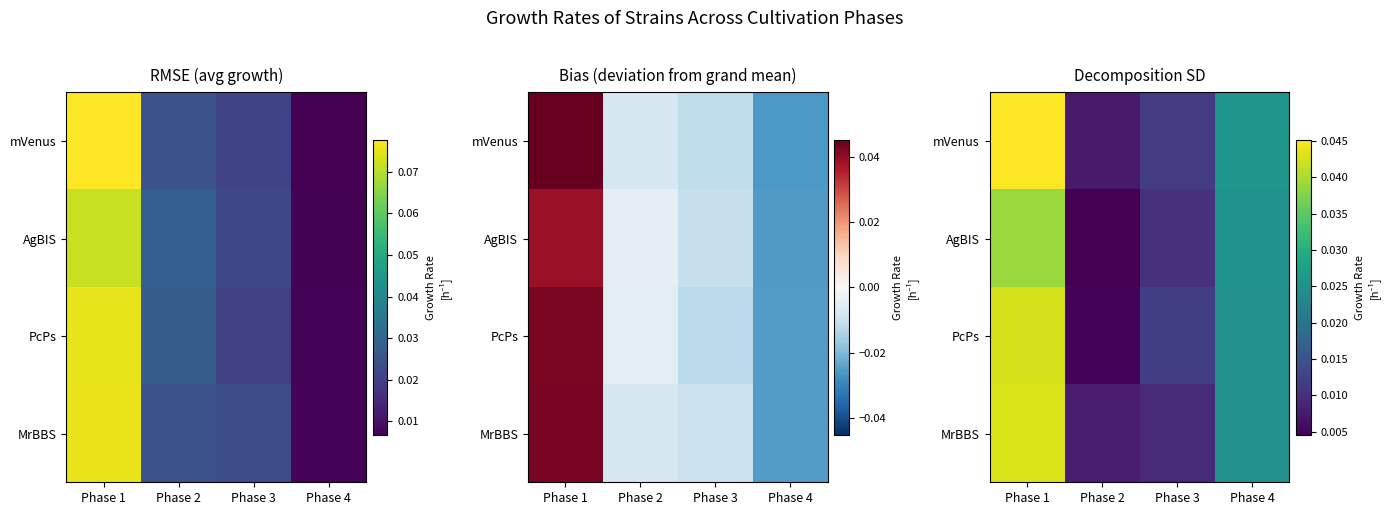

At which label is MrBBS closest to 0?

Phase 2